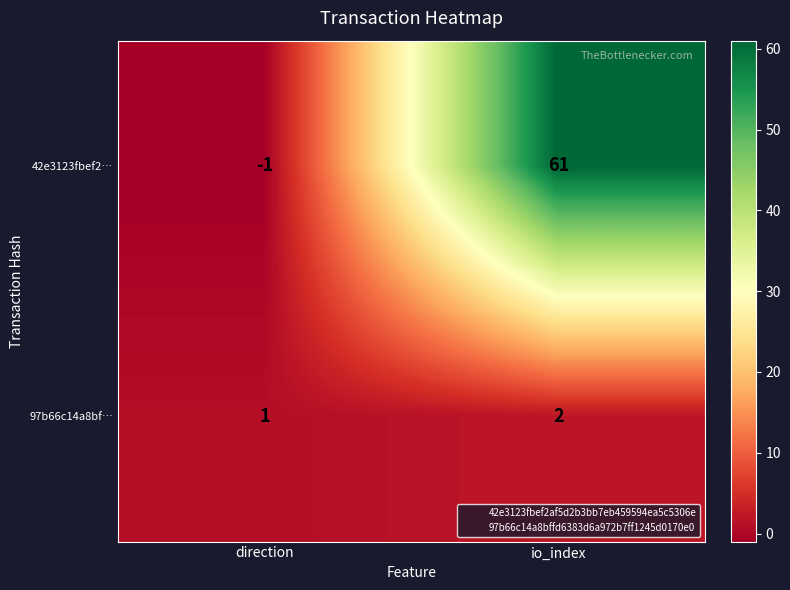

Between direction and io_index, which series saw the biggest shift?

42e3123fbef2…